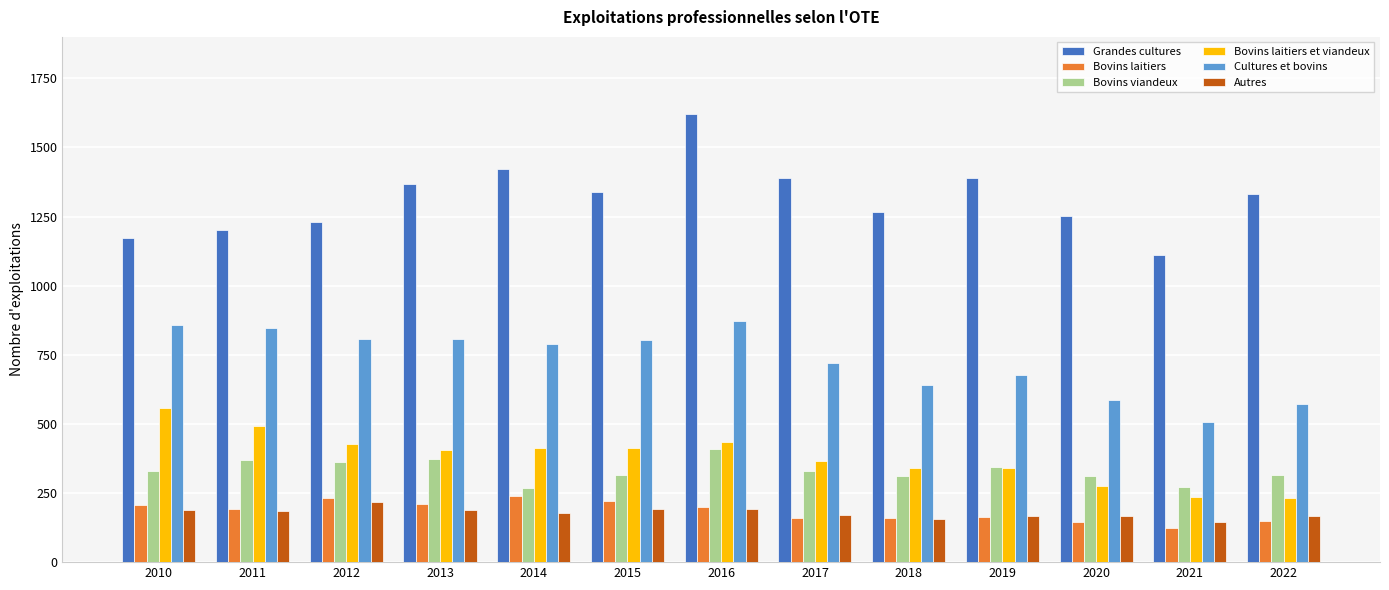

What is the difference between the maximum and minimum values in the Cultures et bovins series?

365